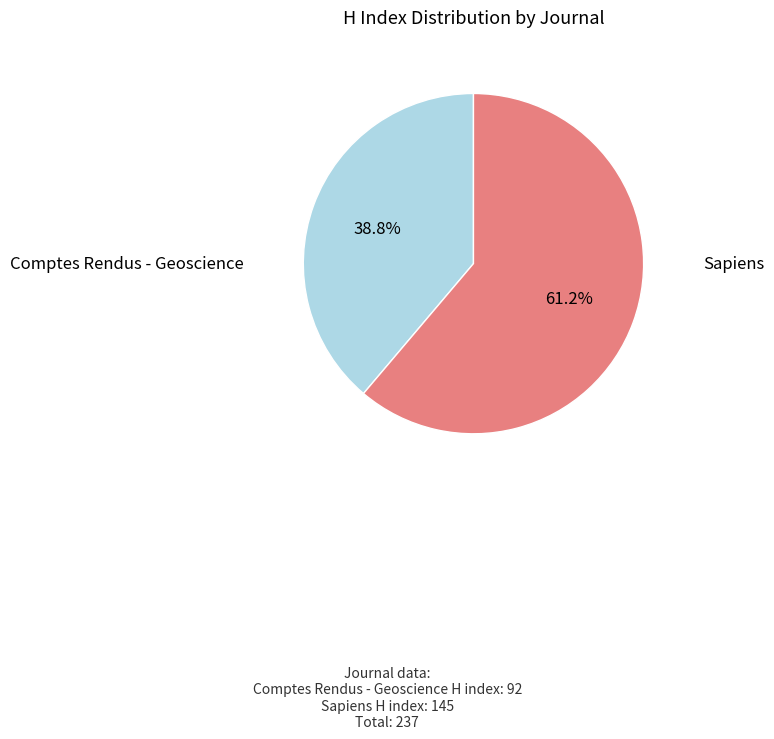

Count the number of slices in the pie.

2